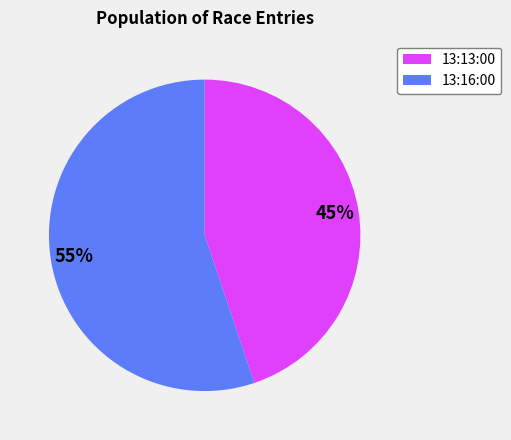

To the nearest percent, what is the average slice percentage?

50%